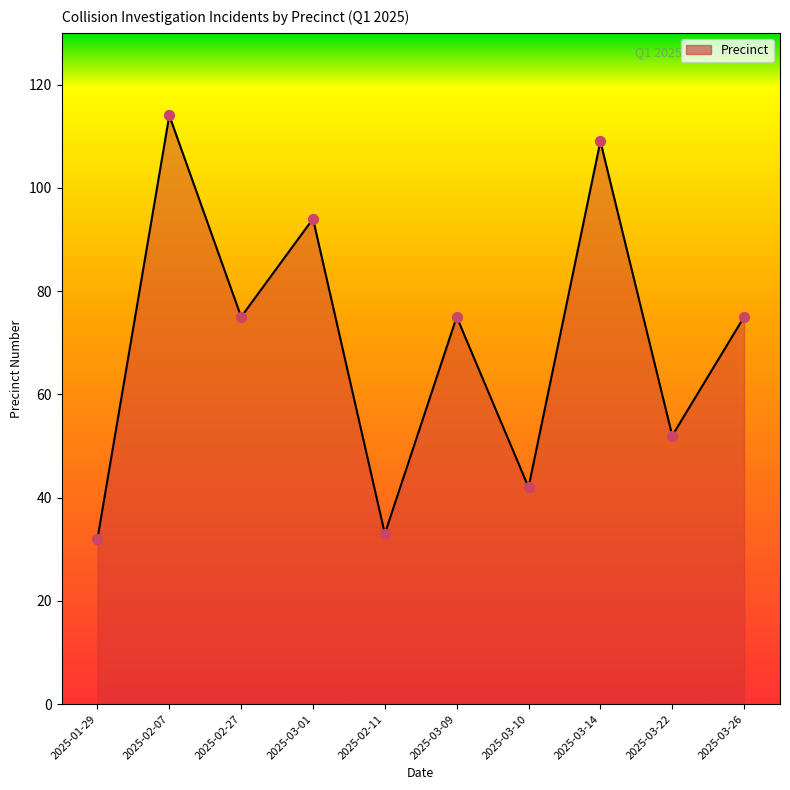

Approximately how many times larger is the value at 2025-01-29 compared to 2025-02-07?

0.3